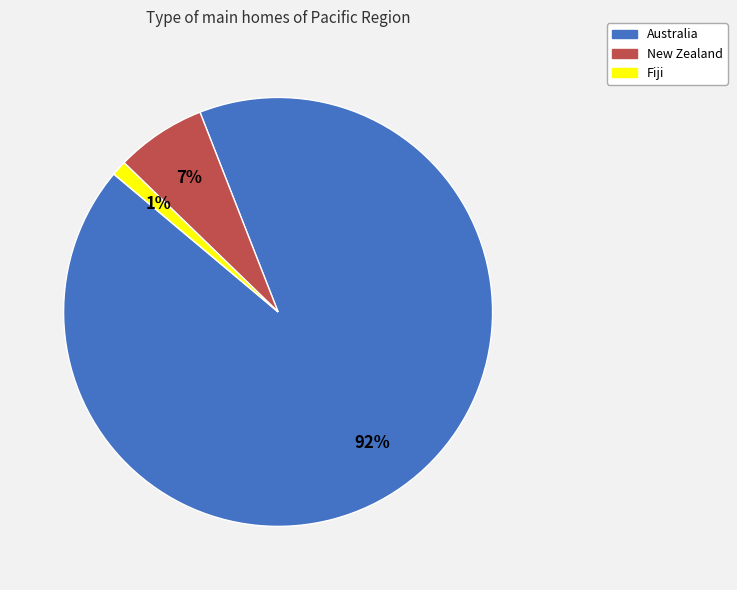

To the nearest percent, what portion does New Zealand represent?

7%